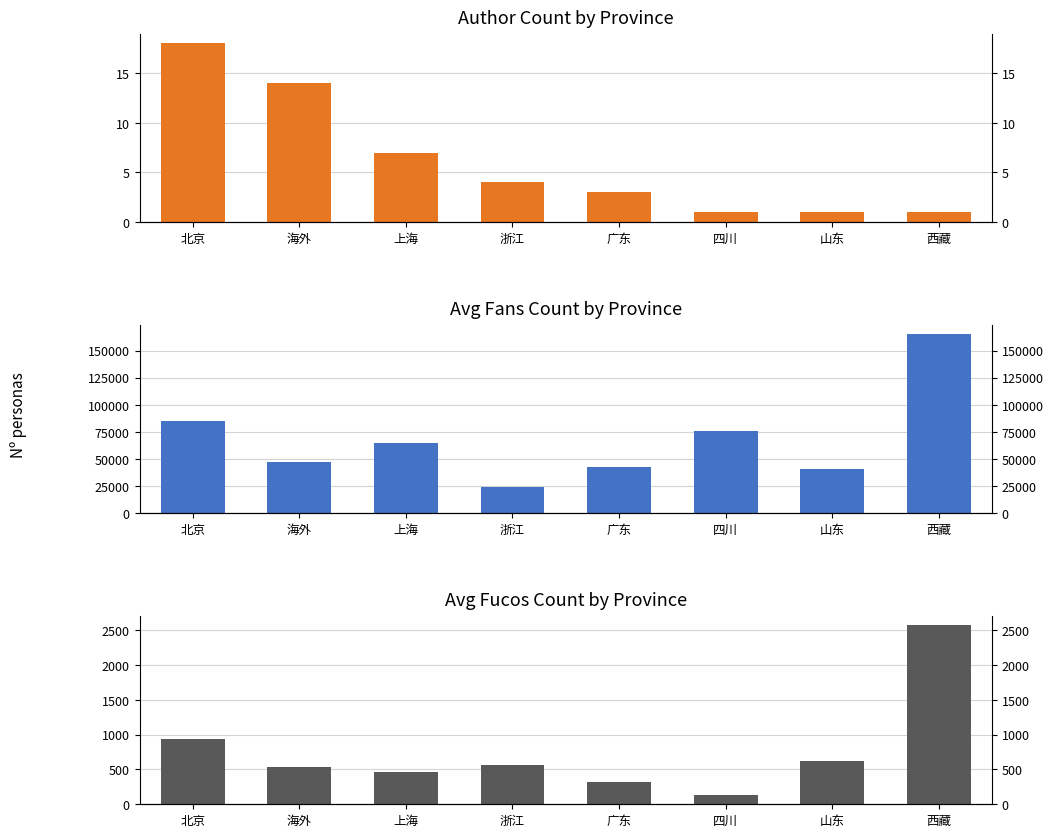

Is the value of Author Count at 西藏 greater than the value of Avg Fans Count at 山东?

No